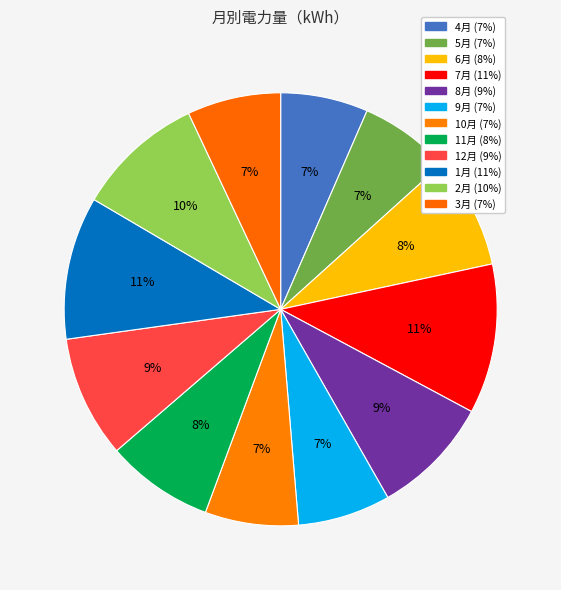

Count the number of slices in the pie.

12